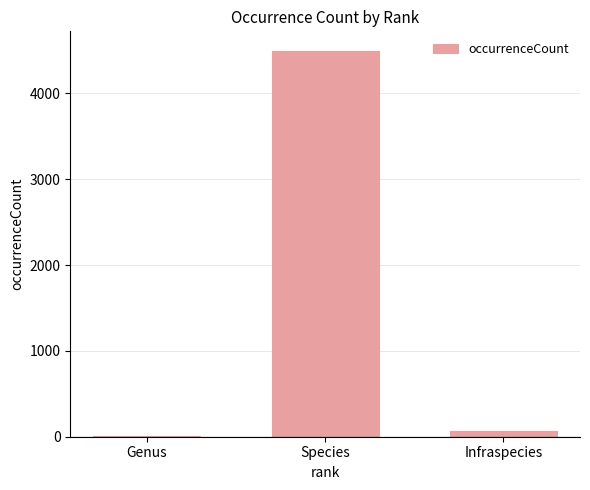

Are the bars grouped side by side (vs. stacked)?

No